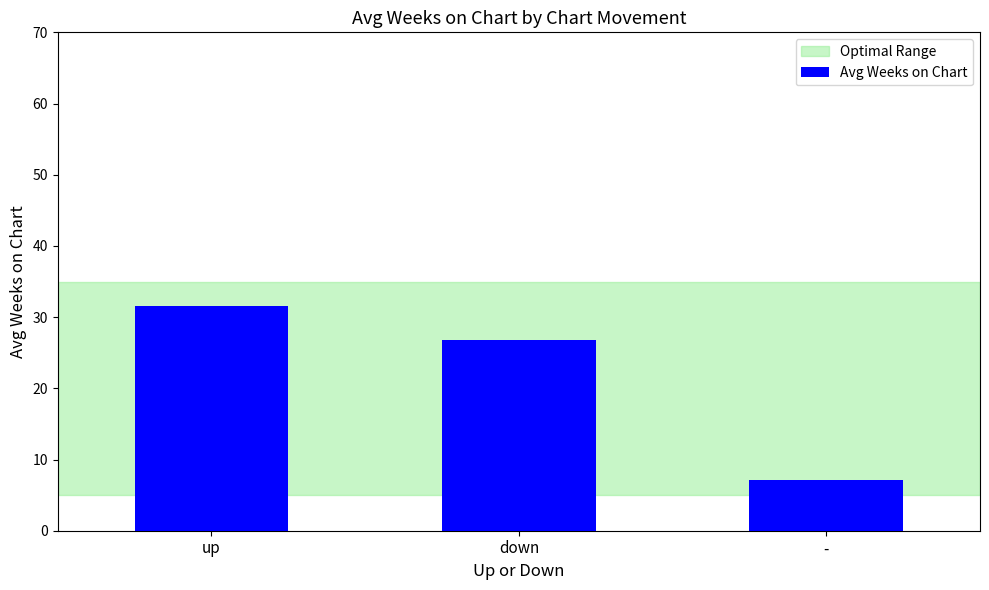

Reading left to right, transcribe all the data shown in this chart.

up=31.6	down=26.8	-=7.1